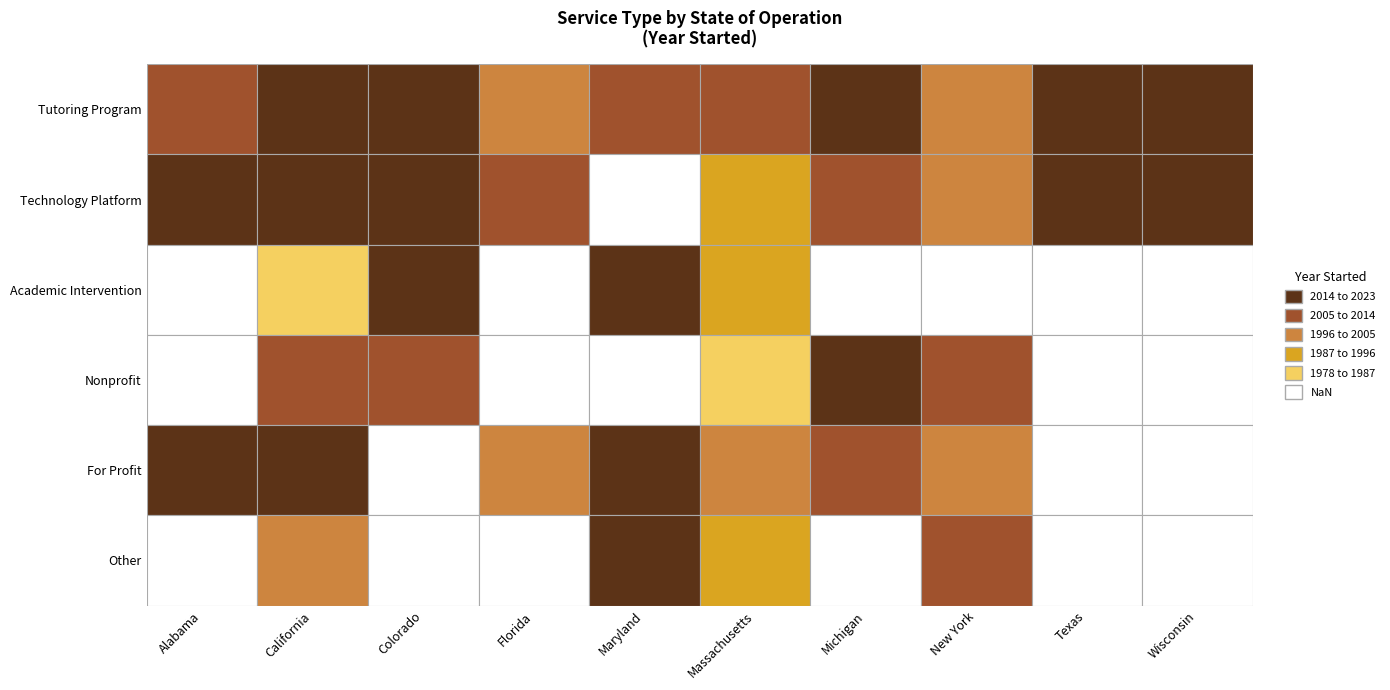

Rank the categories by Academic Intervention value from lowest to highest.

Alabama, Florida, Michigan, New York, Texas, Wisconsin, California, Massachusetts, Maryland, Colorado